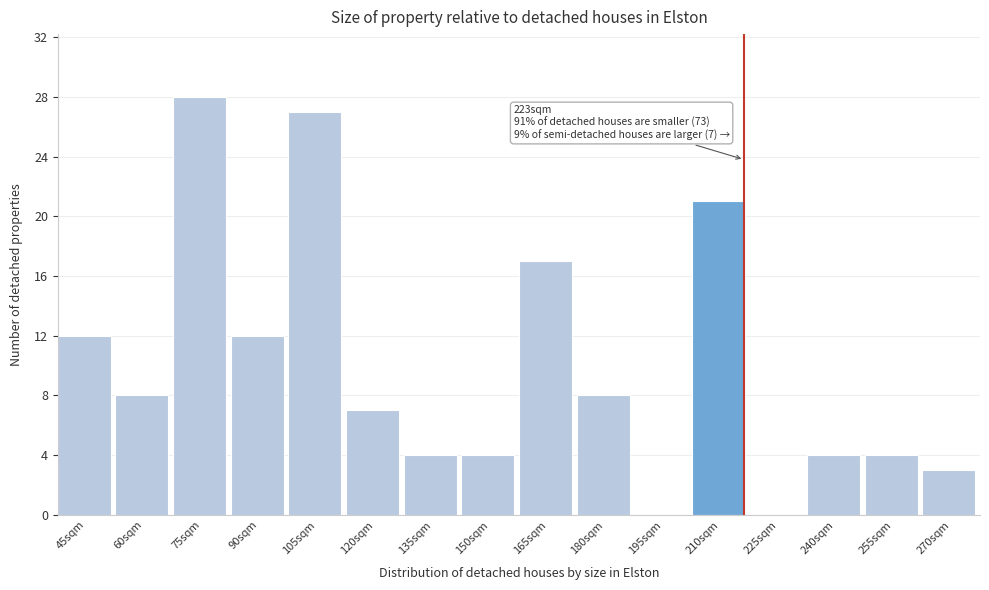

Reading right to left, extract all data points from this chart.

270sqm=3	255sqm=4	240sqm=4	225sqm=0	210sqm=21	195sqm=0	180sqm=8	165sqm=17	150sqm=4	135sqm=4	120sqm=7	105sqm=27	90sqm=12	75sqm=28	60sqm=8	45sqm=12